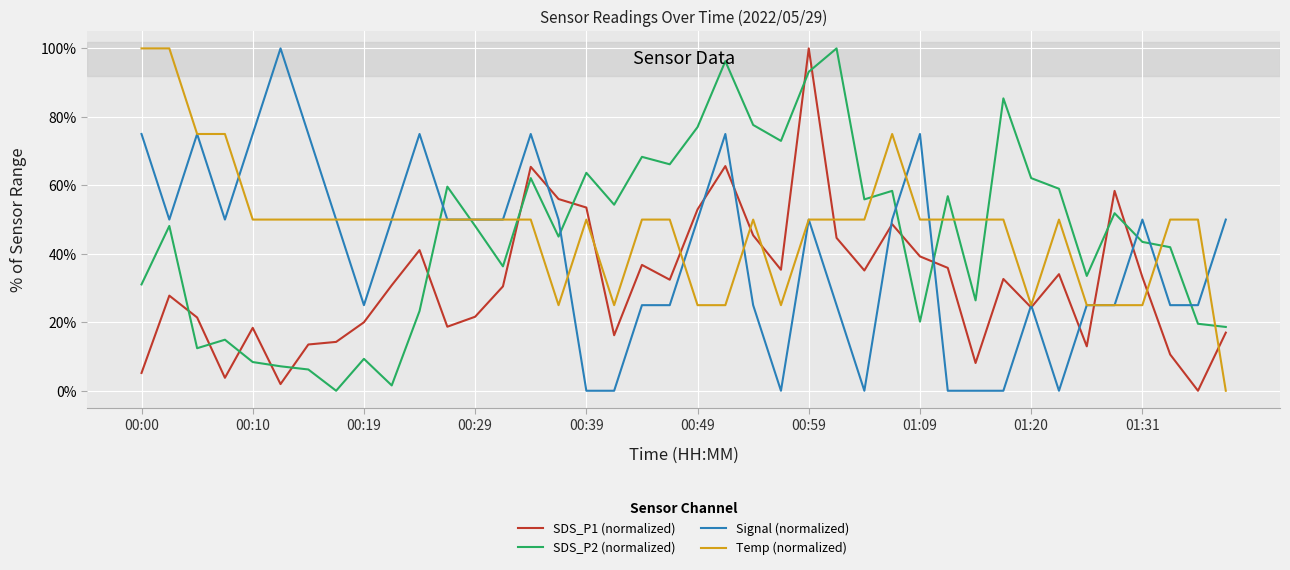

What is the greatest value displayed?

100.0